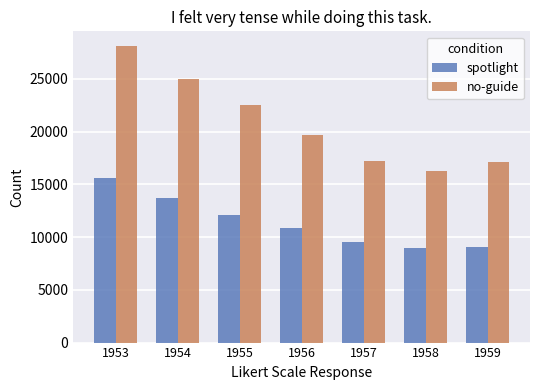

What is the total value across all series at 1958?

25254